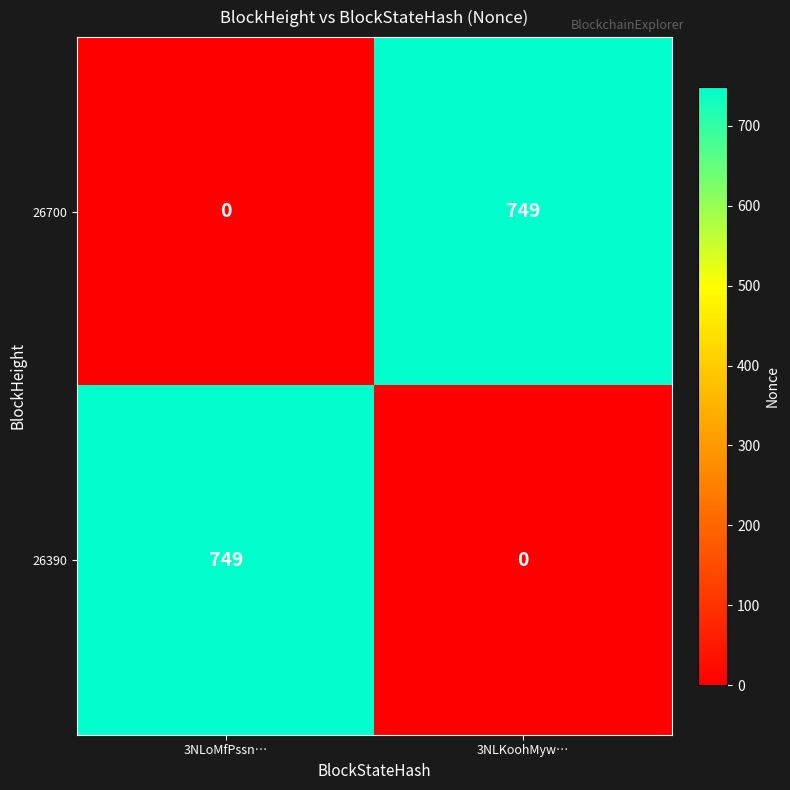

The value of 26700 at 3NLKoohMyw… is 1014. True or false?

False